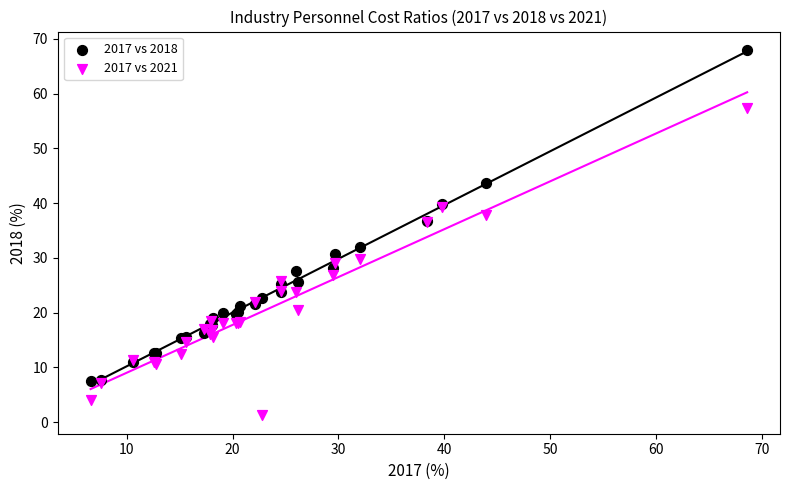

Which series contains the lowest Y value?

2017 vs 2021